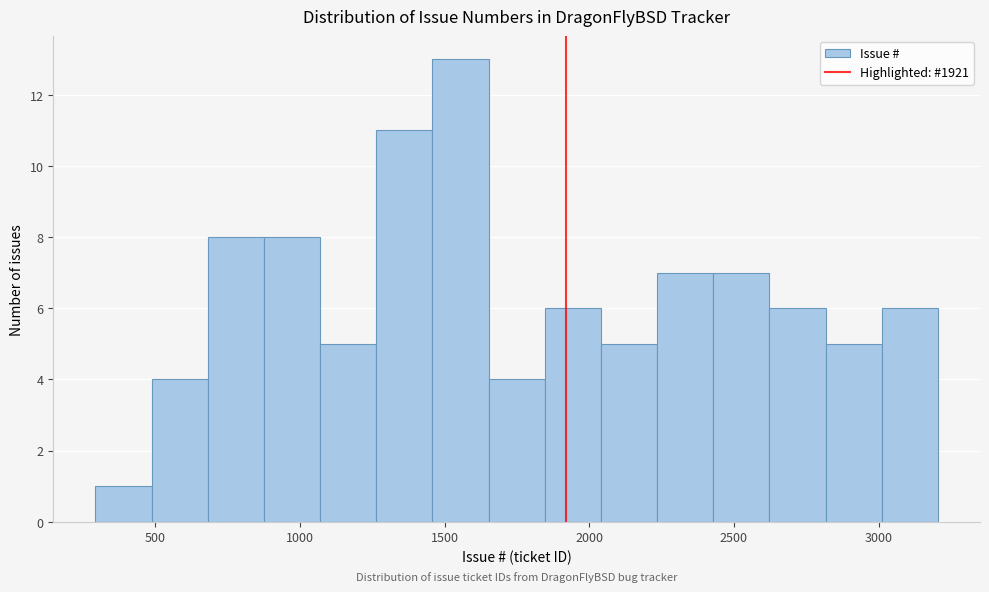

Around what value on the x-axis is the tallest bar? Give the approximate position of its centre, as read against the axis.

1550